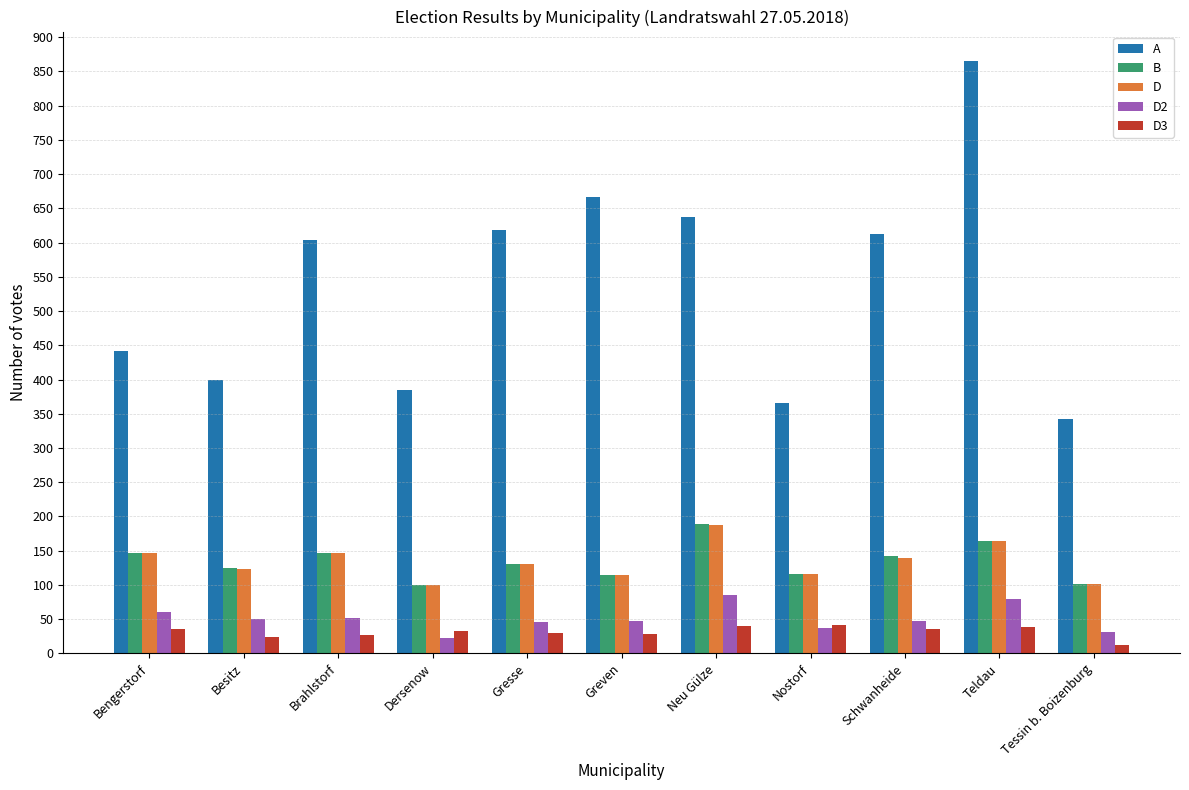

The value of A at Greven is 667. True or false?

True